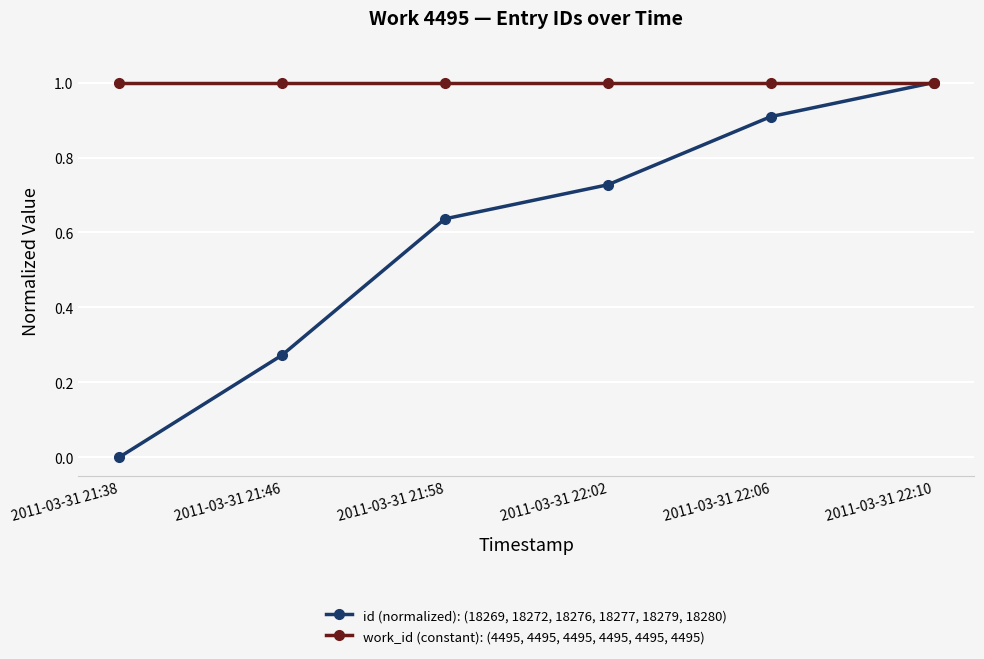

How many categories are shown in the chart?

6